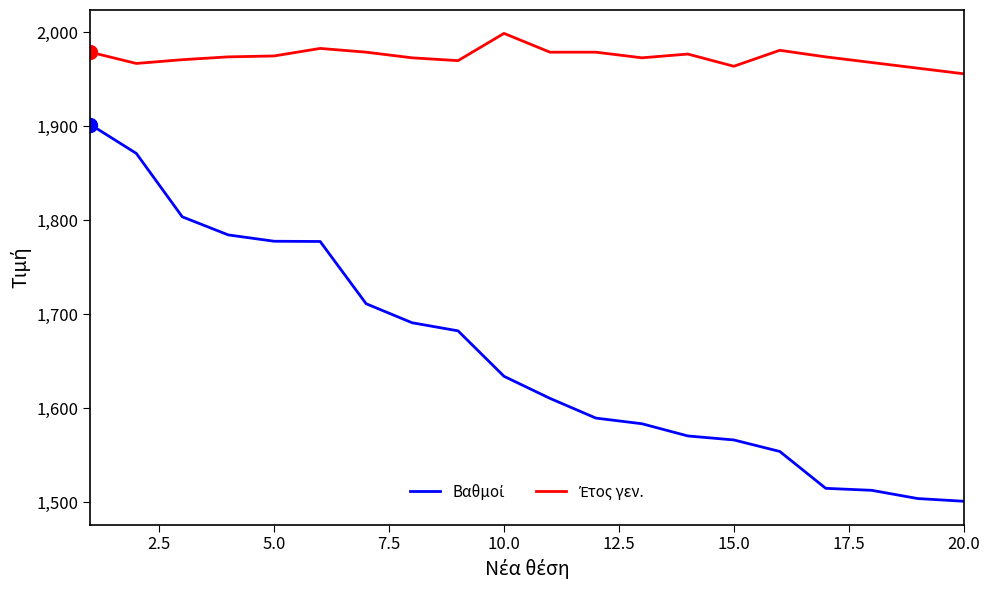

What is the average value of the Έτος γεν. series?

1974.2